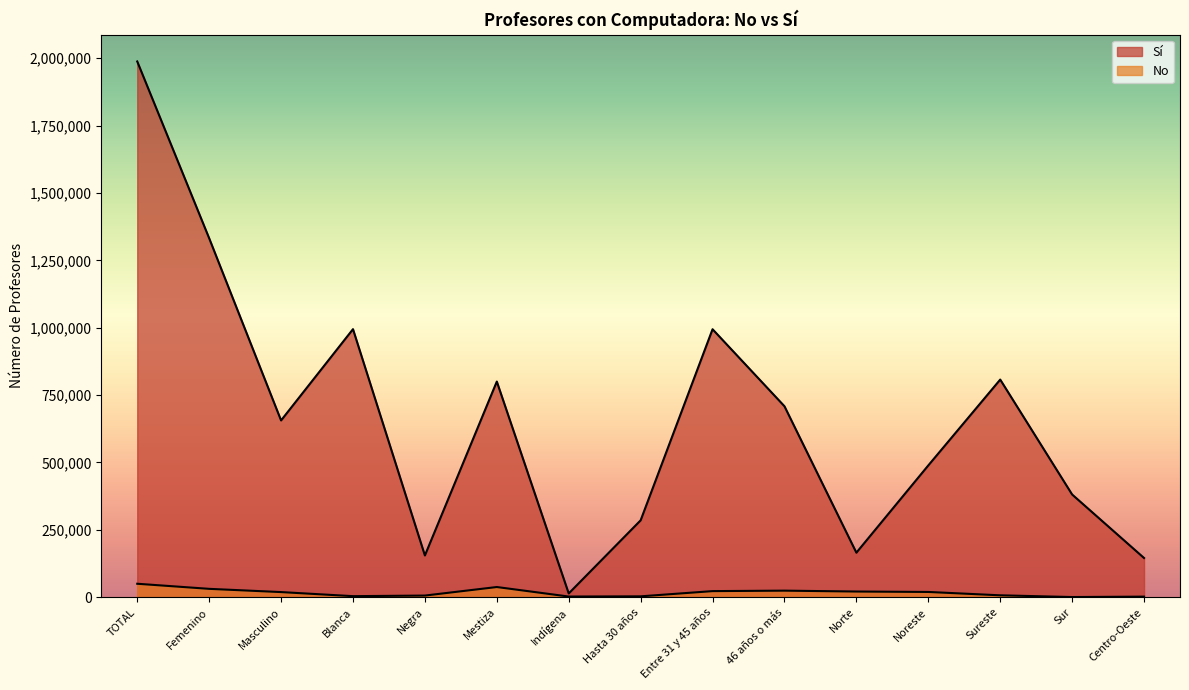

What is the label of the 9th point from the left?

Entre 31 y 45 años